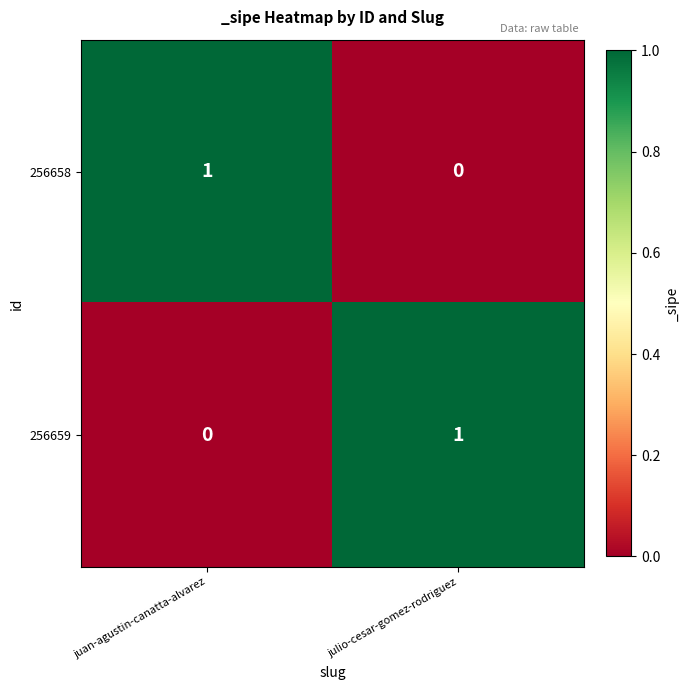

Rank the series at juan-agustin-canatta-alvarez from highest to lowest value.

256658, 256659